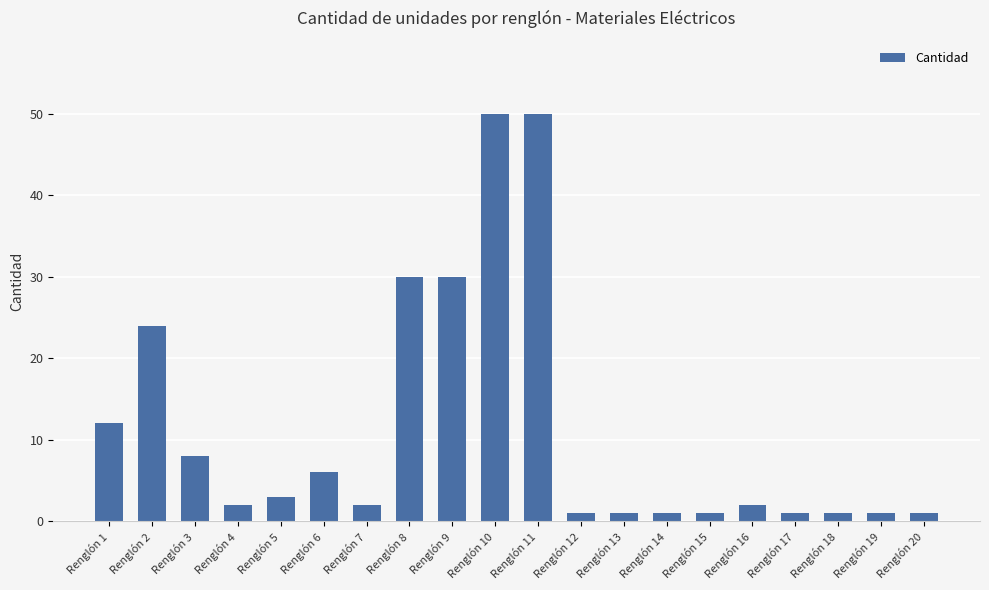

Where does the data first go above 2?

Renglón 1